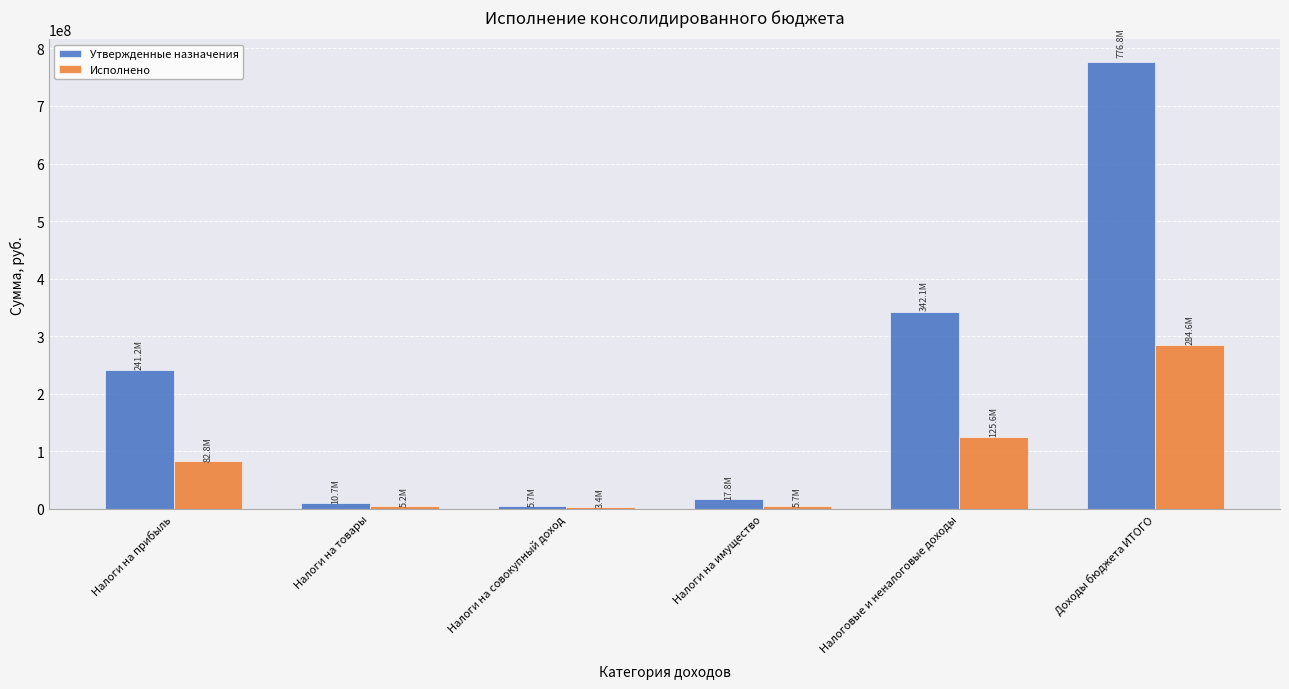

Which series has the widest spread of values?

Утвержденные назначения